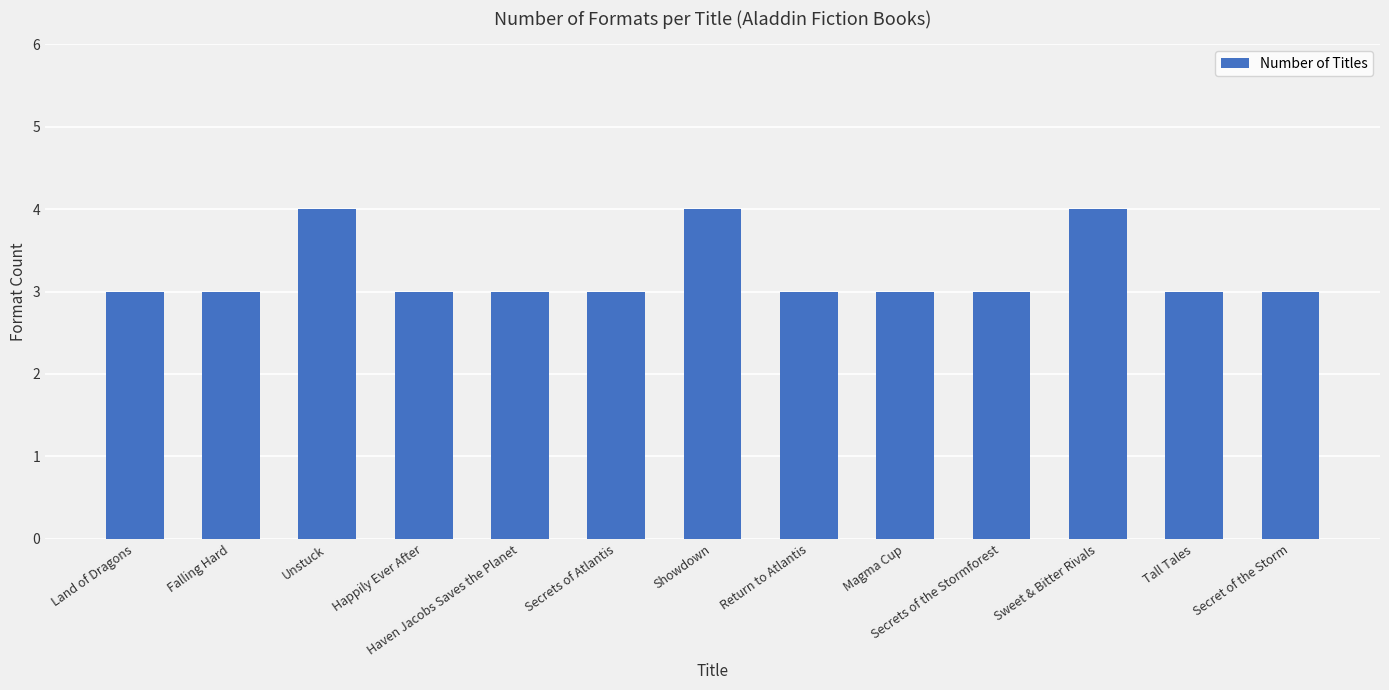

The chart shows a value of 3 at Magma Cup. True or false?

True